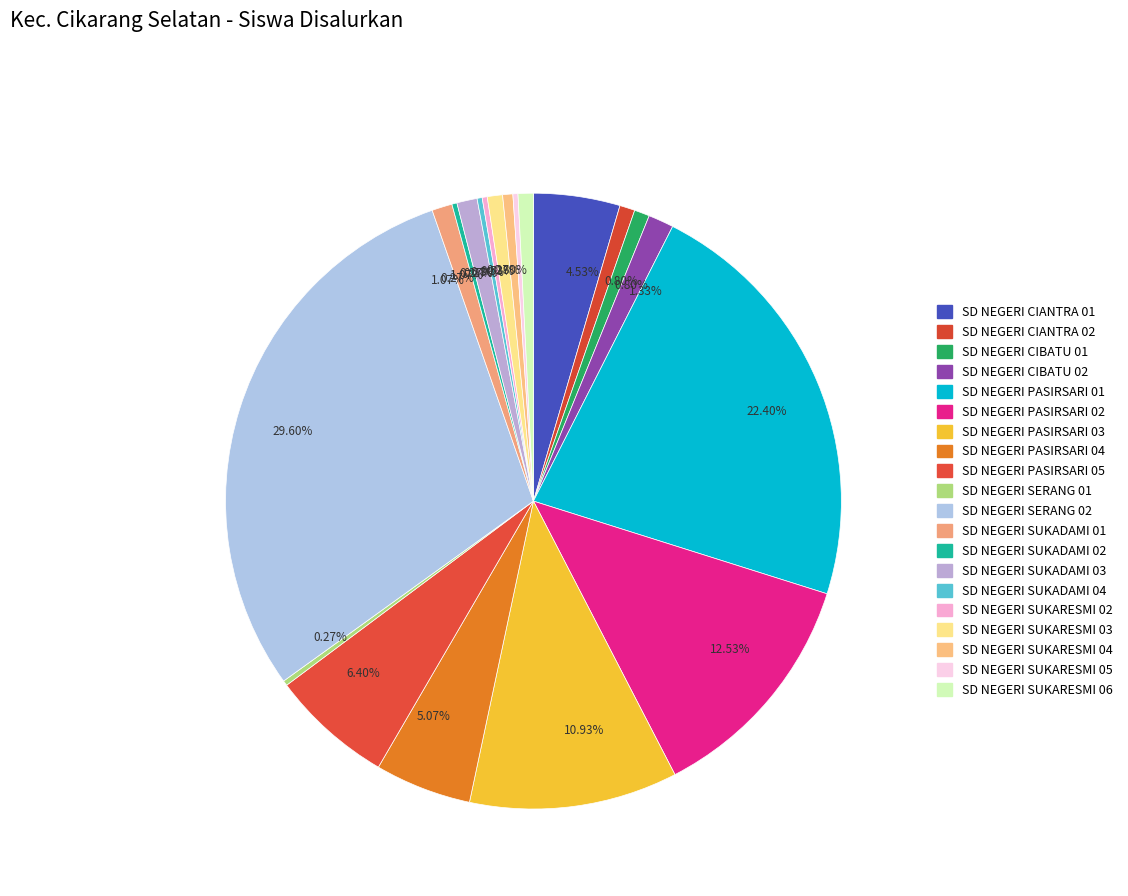

How many segments does this pie chart have?

20